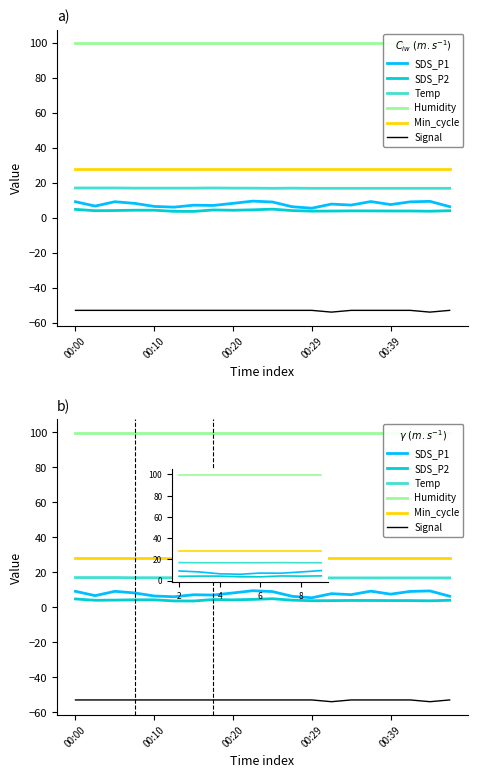

True or false: Min_cycle and Temp cross at least once.

False